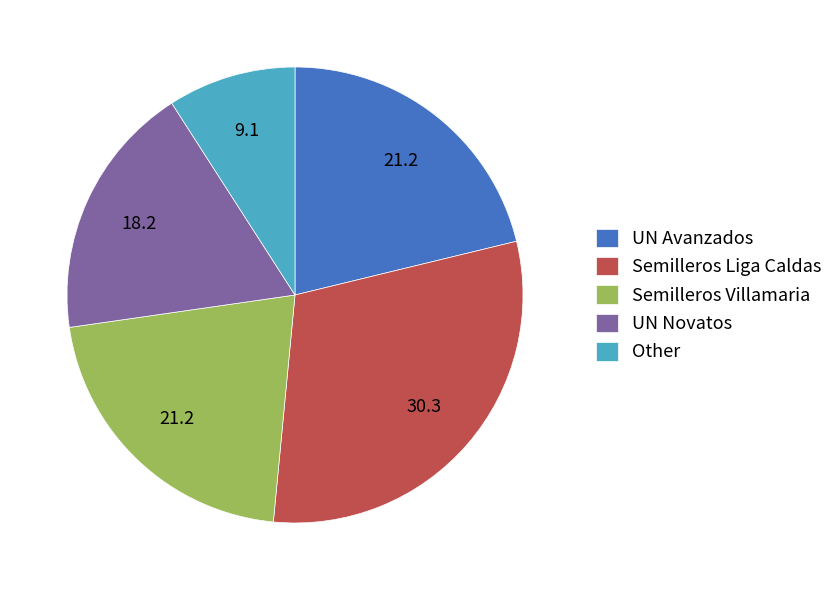

Which has a higher value, Semilleros Villamaria or UN Novatos?

Semilleros Villamaria